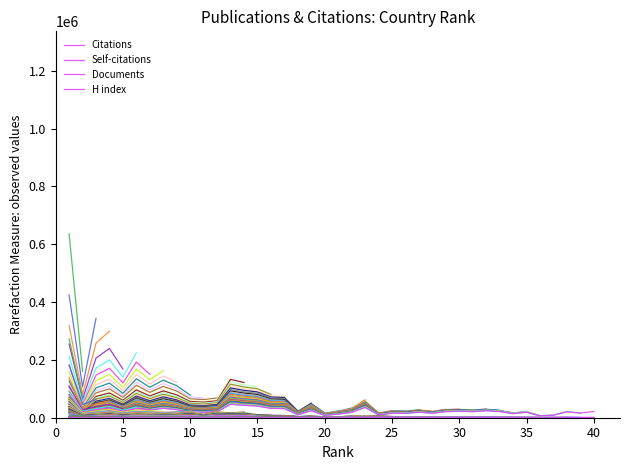

List the series in order of their peak value, highest first.

Citations, Self-citations, Documents, H index